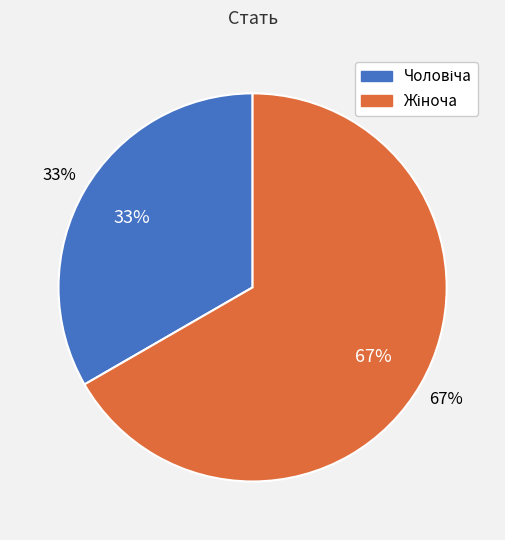

To the nearest percent, what percentage of the pie is Чоловіча?

33%